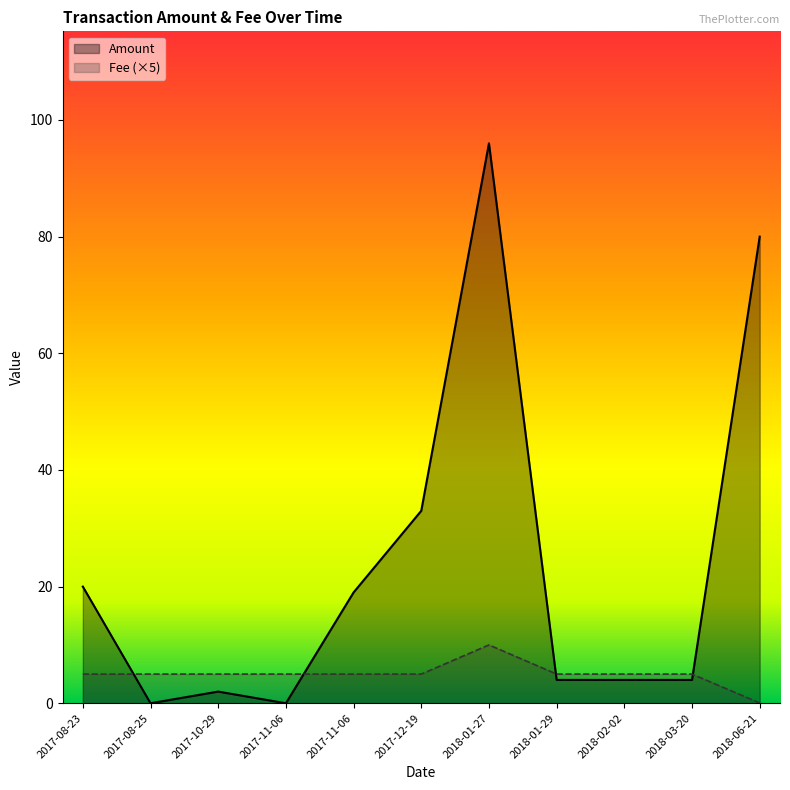

Reading left to right, transcribe all the data shown in this chart.

Amount: 2017-08-23=20.0	2017-08-25=0.0	2017-10-29=2.0	2017-11-06=0.0	2017-11-06=19.0	2017-12-19=33.0	2018-01-27=96.0	2018-01-29=4.0	2018-02-02=4.0	2018-03-20=4.0	2018-06-21=80.0
Fee (×5): 2017-08-23=5.0	2017-08-25=5.0	2017-10-29=5.0	2017-11-06=5.0	2017-11-06=5.0	2017-12-19=5.0	2018-01-27=10.0	2018-01-29=5.0	2018-02-02=5.0	2018-03-20=5.0	2018-06-21=0.1